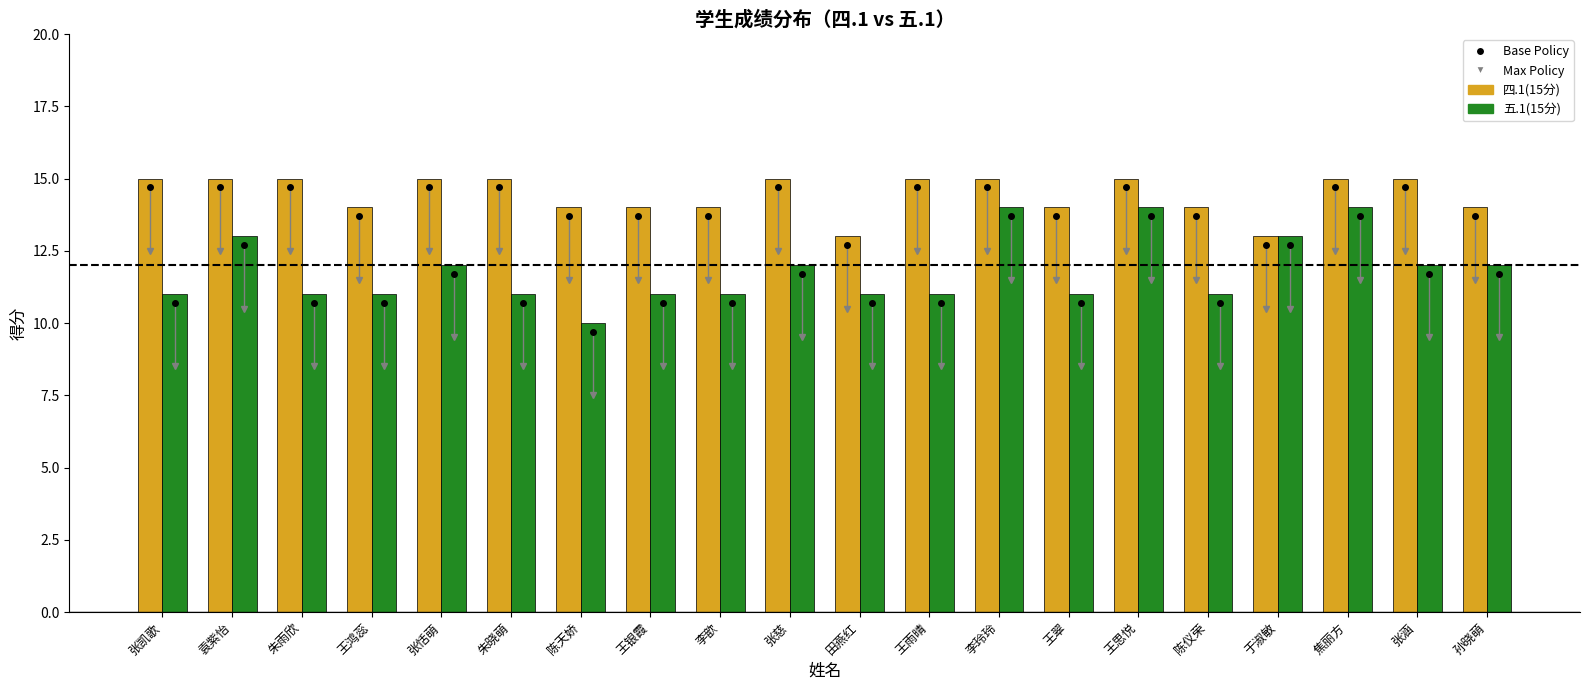

How many categories are shown in the chart?

20